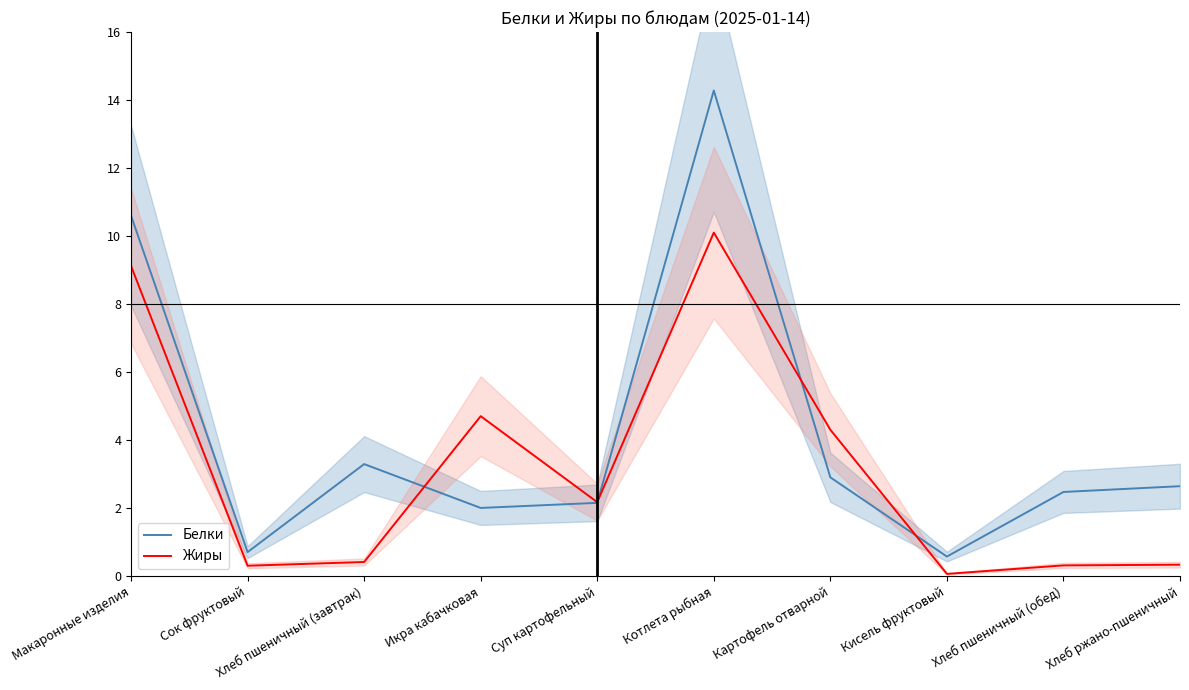

How many intersections are there between Белки and Жиры?

4